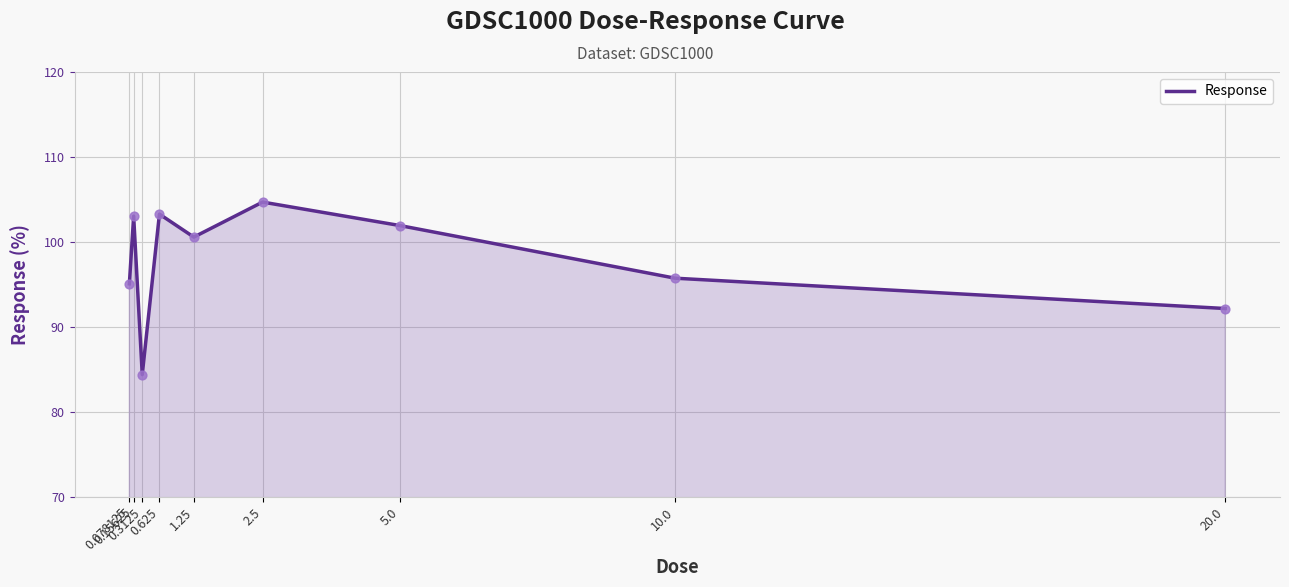

Which has a higher value, 1.25 or 5.0?

5.0